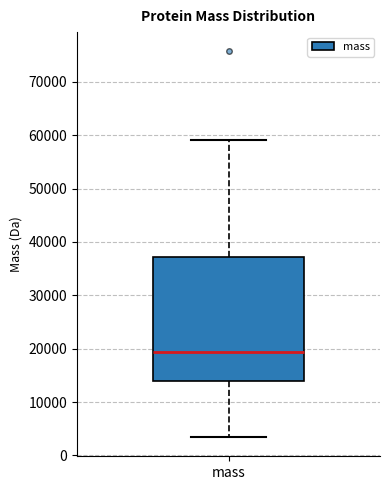

Where does the lower whisker of the box for mass end on the y-axis? The values are not printed on the chart, so give them approximately, as read against the axis.

3000